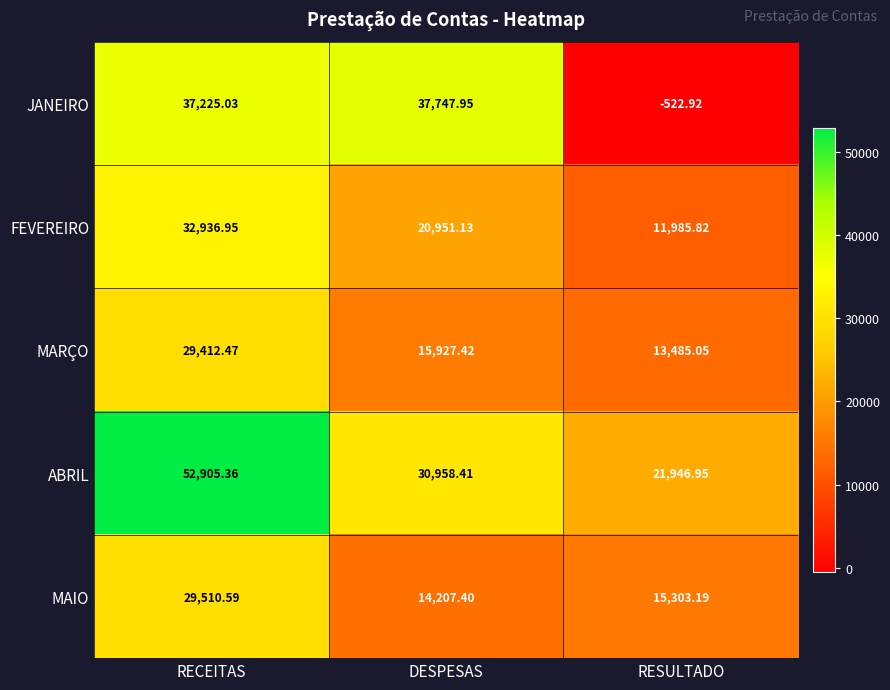

What is the maximum value shown in the chart?

52905.4